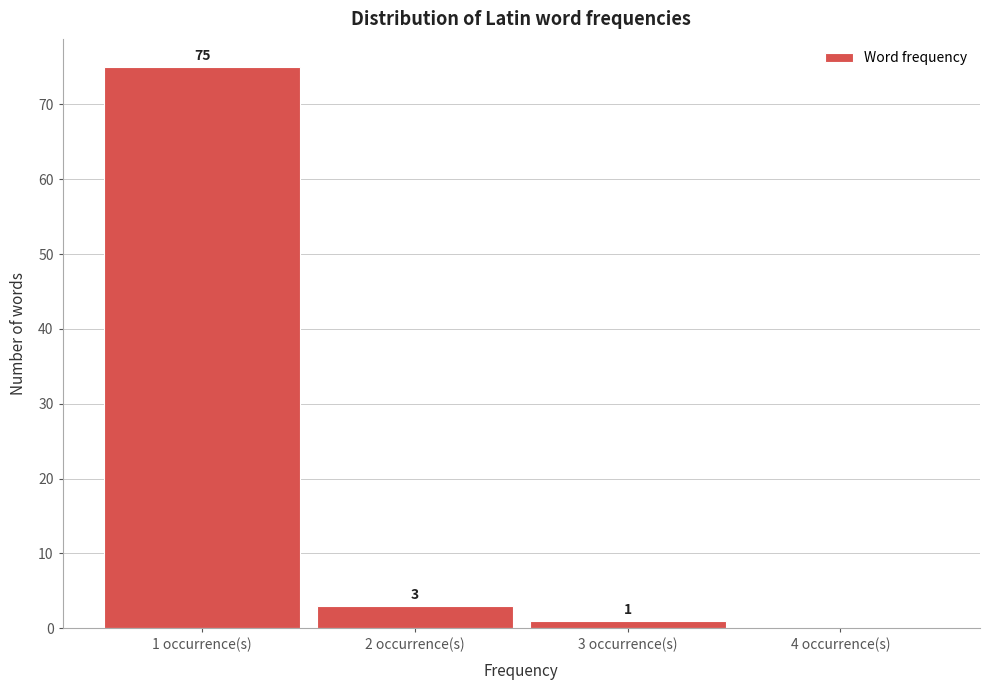

Which range on the x-axis has the tallest bar?

0.5 to 1.5